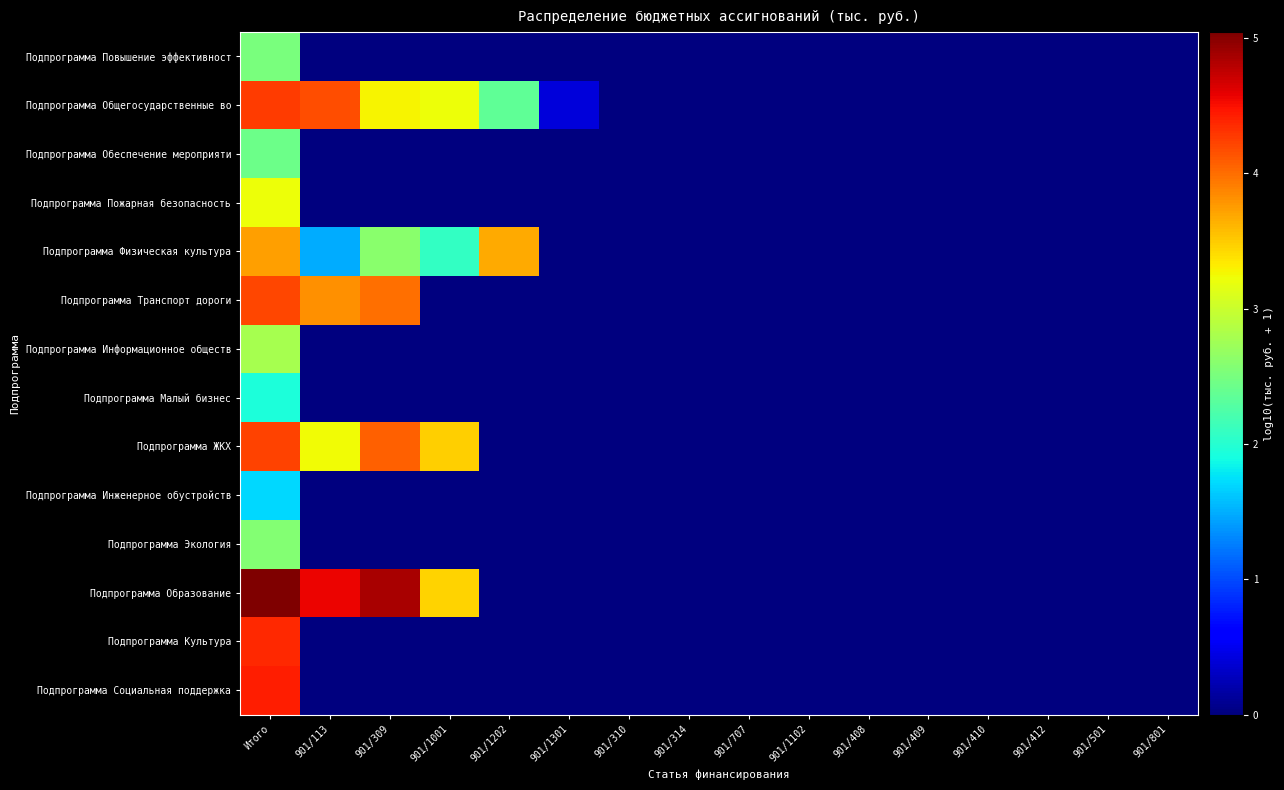

Reading left to right, what are all the values shown in this chart?

Подпрограмма Повышение эффективност: Итого=2.5	901/113=0.0	901/309=0.0	901/1001=0.0	901/1202=0.0	901/1301=0.0	901/310=0.0	901/314=0.0	901/707=0.0	901/1102=0.0	901/408=0.0	901/409=0.0	901/410=0.0	901/412=0.0	901/501=0.0	901/801=0.0
Подпрограмма Общегосударственные во: Итого=4.3	901/113=4.2	901/309=3.3	901/1001=3.2	901/1202=2.4	901/1301=0.4	901/310=0.0	901/314=0.0	901/707=0.0	901/1102=0.0	901/408=0.0	901/409=0.0	901/410=0.0	901/412=0.0	901/501=0.0	901/801=0.0
Подпрограмма Обеспечение мероприяти: Итого=2.4	901/113=0.0	901/309=0.0	901/1001=0.0	901/1202=0.0	901/1301=0.0	901/310=0.0	901/314=0.0	901/707=0.0	901/1102=0.0	901/408=0.0	901/409=0.0	901/410=0.0	901/412=0.0	901/501=0.0	901/801=0.0
Подпрограмма Пожарная безопасность: Итого=3.2	901/113=0.0	901/309=0.0	901/1001=0.0	901/1202=0.0	901/1301=0.0	901/310=0.0	901/314=0.0	901/707=0.0	901/1102=0.0	901/408=0.0	901/409=0.0	901/410=0.0	901/412=0.0	901/501=0.0	901/801=0.0
Подпрограмма Физическая культура: Итого=3.7	901/113=1.5	901/309=2.6	901/1001=2.1	901/1202=3.7	901/1301=0.0	901/310=0.0	901/314=0.0	901/707=0.0	901/1102=0.0	901/408=0.0	901/409=0.0	901/410=0.0	901/412=0.0	901/501=0.0	901/801=0.0
Подпрограмма Транспорт дороги: Итого=4.2	901/113=3.8	901/309=4.0	901/1001=0.0	901/1202=0.0	901/1301=0.0	901/310=0.0	901/314=0.0	901/707=0.0	901/1102=0.0	901/408=0.0	901/409=0.0	901/410=0.0	901/412=0.0	901/501=0.0	901/801=0.0
Подпрограмма Информационное обществ: Итого=2.8	901/113=0.0	901/309=0.0	901/1001=0.0	901/1202=0.0	901/1301=0.0	901/310=0.0	901/314=0.0	901/707=0.0	901/1102=0.0	901/408=0.0	901/409=0.0	901/410=0.0	901/412=0.0	901/501=0.0	901/801=0.0
Подпрограмма Малый бизнес: Итого=1.9	901/113=0.0	901/309=0.0	901/1001=0.0	901/1202=0.0	901/1301=0.0	901/310=0.0	901/314=0.0	901/707=0.0	901/1102=0.0	901/408=0.0	901/409=0.0	901/410=0.0	901/412=0.0	901/501=0.0	901/801=0.0
Подпрограмма ЖКХ: Итого=4.2	901/113=3.2	901/309=4.1	901/1001=3.5	901/1202=0.0	901/1301=0.0	901/310=0.0	901/314=0.0	901/707=0.0	901/1102=0.0	901/408=0.0	901/409=0.0	901/410=0.0	901/412=0.0	901/501=0.0	901/801=0.0
Подпрограмма Инженерное обустройств: Итого=1.7	901/113=0.0	901/309=0.0	901/1001=0.0	901/1202=0.0	901/1301=0.0	901/310=0.0	901/314=0.0	901/707=0.0	901/1102=0.0	901/408=0.0	901/409=0.0	901/410=0.0	901/412=0.0	901/501=0.0	901/801=0.0
Подпрограмма Экология: Итого=2.6	901/113=0.0	901/309=0.0	901/1001=0.0	901/1202=0.0	901/1301=0.0	901/310=0.0	901/314=0.0	901/707=0.0	901/1102=0.0	901/408=0.0	901/409=0.0	901/410=0.0	901/412=0.0	901/501=0.0	901/801=0.0
Подпрограмма Образование: Итого=5.0	901/113=4.6	901/309=4.9	901/1001=3.5	901/1202=0.0	901/1301=0.0	901/310=0.0	901/314=0.0	901/707=0.0	901/1102=0.0	901/408=0.0	901/409=0.0	901/410=0.0	901/412=0.0	901/501=0.0	901/801=0.0
Подпрограмма Культура: Итого=4.4	901/113=0.0	901/309=0.0	901/1001=0.0	901/1202=0.0	901/1301=0.0	901/310=0.0	901/314=0.0	901/707=0.0	901/1102=0.0	901/408=0.0	901/409=0.0	901/410=0.0	901/412=0.0	901/501=0.0	901/801=0.0
Подпрограмма Социальная поддержка: Итого=4.4	901/113=0.0	901/309=0.0	901/1001=0.0	901/1202=0.0	901/1301=0.0	901/310=0.0	901/314=0.0	901/707=0.0	901/1102=0.0	901/408=0.0	901/409=0.0	901/410=0.0	901/412=0.0	901/501=0.0	901/801=0.0